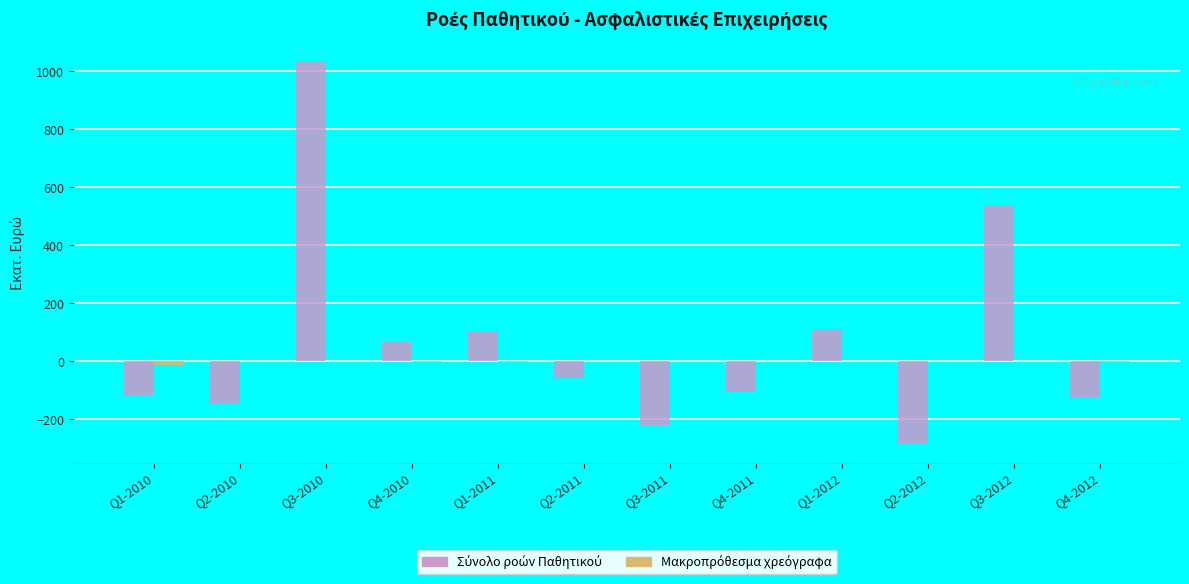

What is the total value across all series at Q4-2011?

-107.2